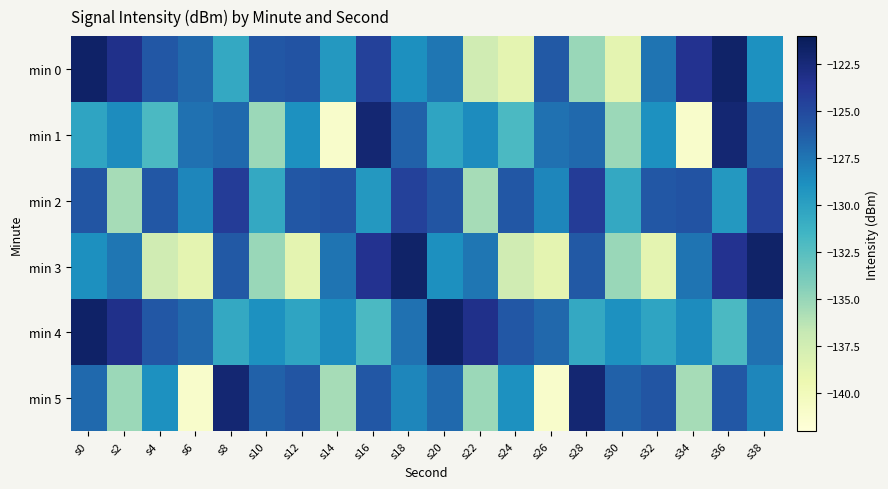

Which series changed the most between s22 and s24?

min 3